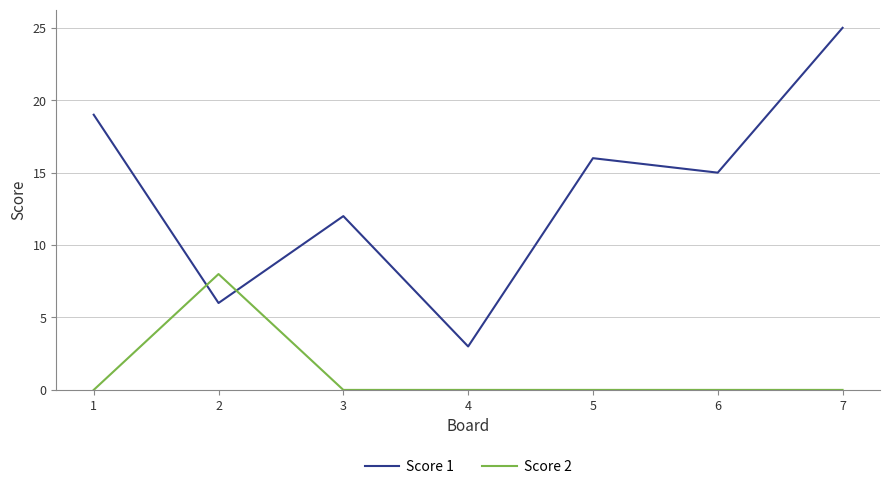

What are all the series names shown in the legend?

Score 1, Score 2